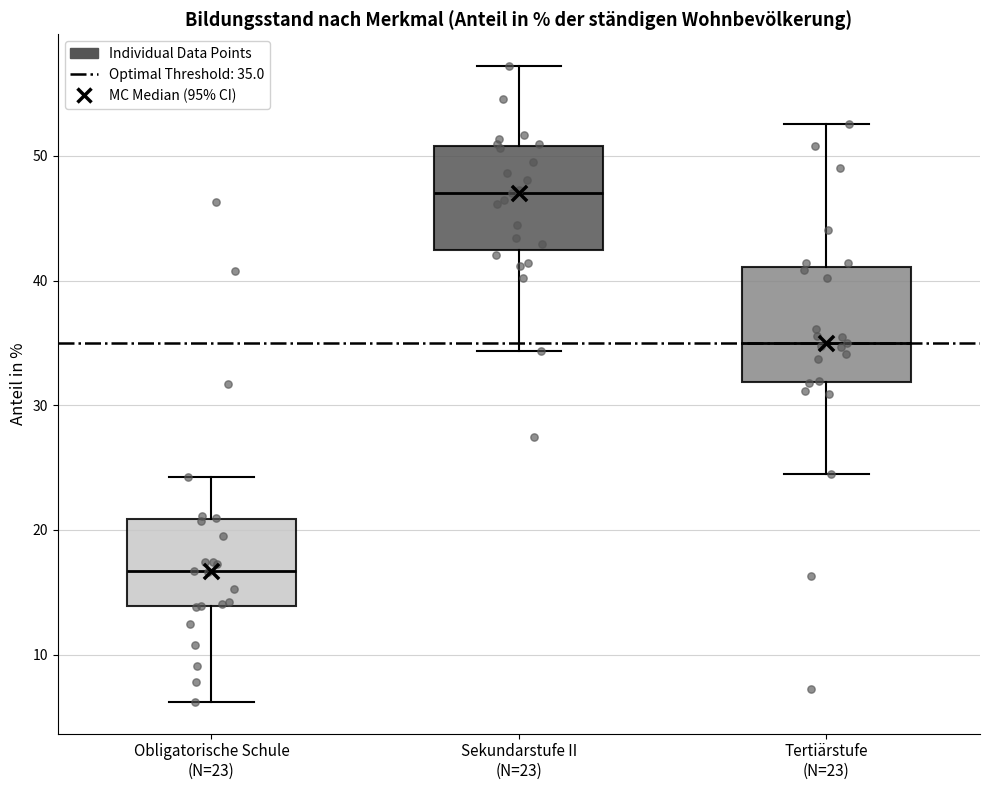

Reading left to right, read every box against the y-axis: the position of its median line, the range the box covers, and the ends of its whiskers. The values are not printed on the chart, so give them approximately, as read against the axis.

Obligatorische Schule (N=23): median 17, box 14 to 21, whiskers 6 to 24
Sekundarstufe II (N=23): median 47, box 42 to 51, whiskers 34 to 57
Tertiärstufe (N=23): median 35, box 32 to 41, whiskers 24 to 53